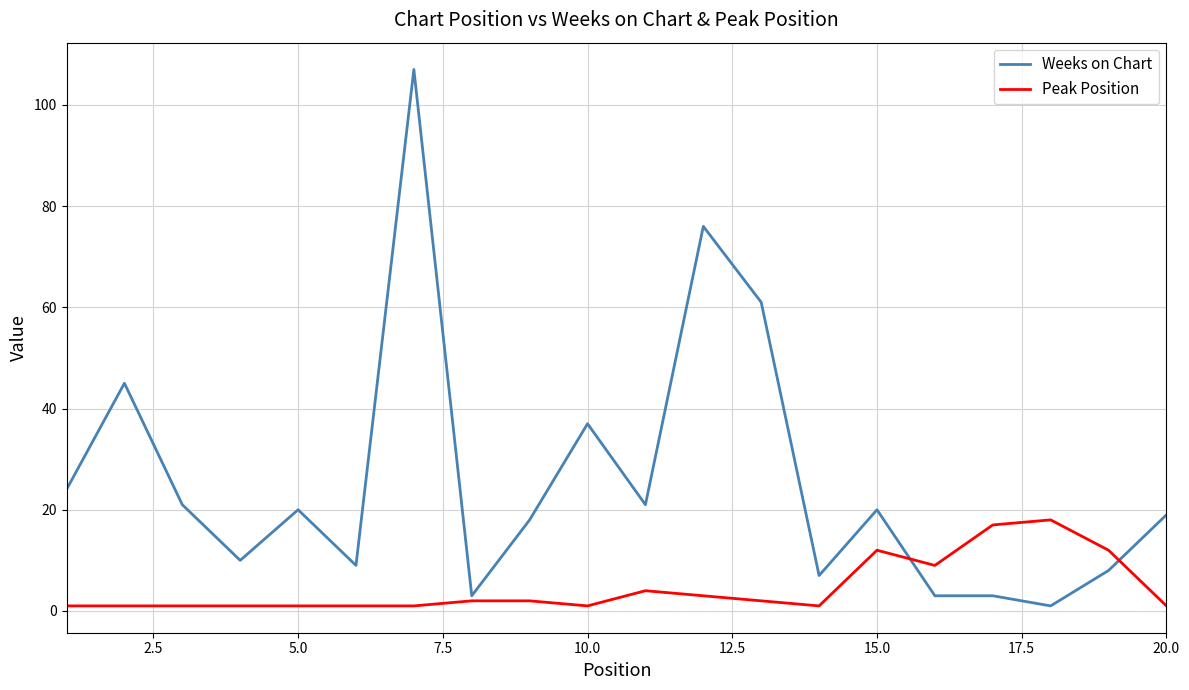

Which series has the widest spread of values?

Weeks on Chart